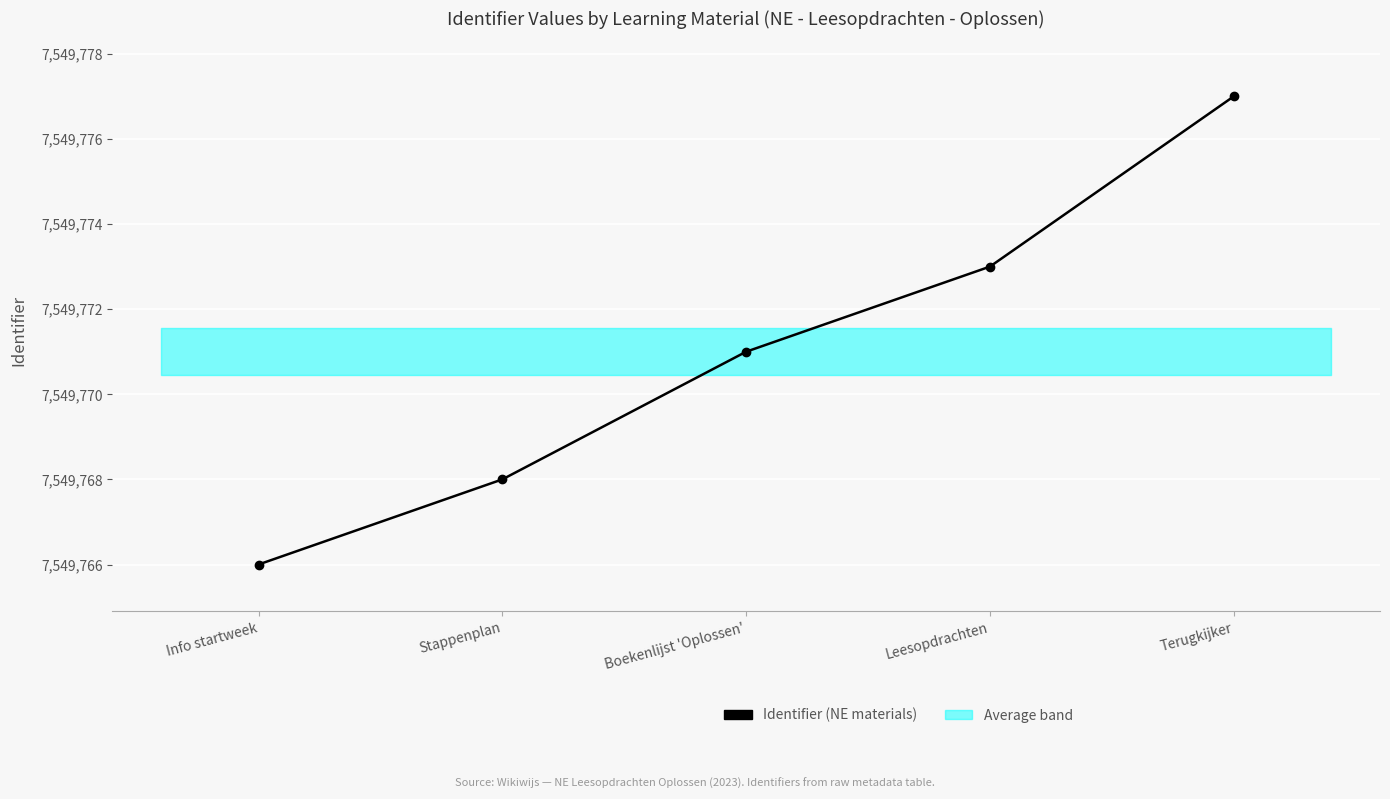

List the labels in order of value, smallest first.

Info startweek, Stappenplan, Boekenlijst 'Oplossen', Leesopdrachten, Terugkijker